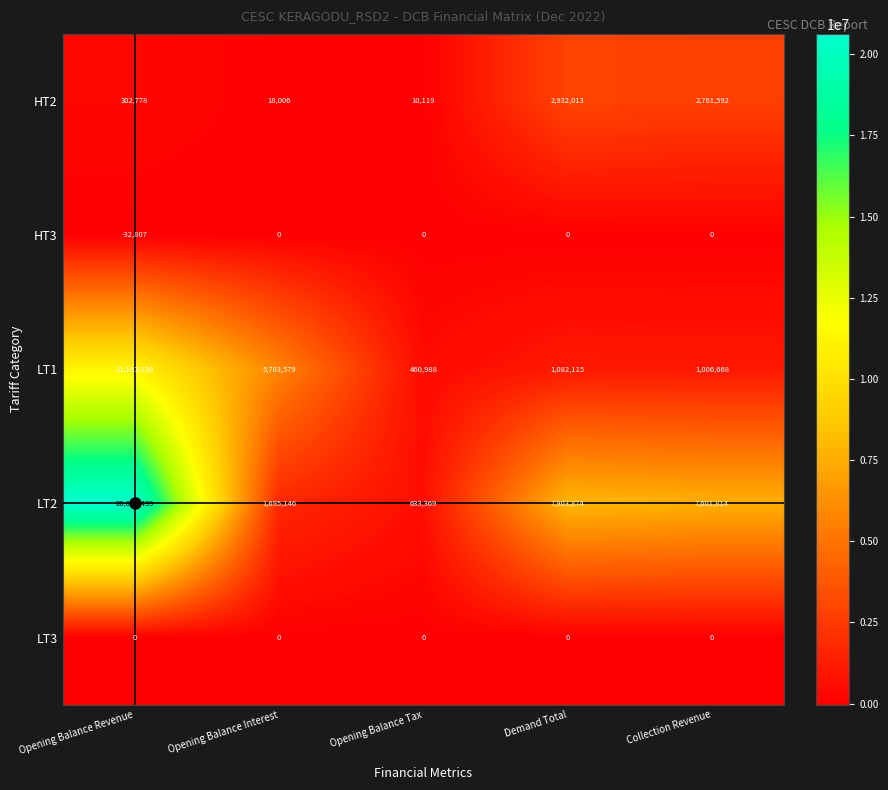

True or false: LT3 has a value of 0 at Demand Total.

True